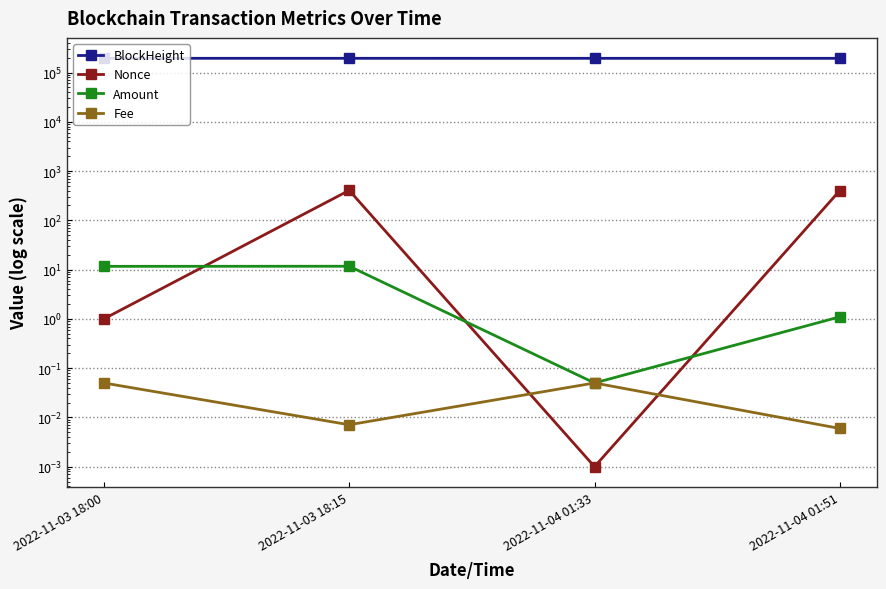

Is it true that Fee equals 0.1 at 2022-11-03 18:00?

True